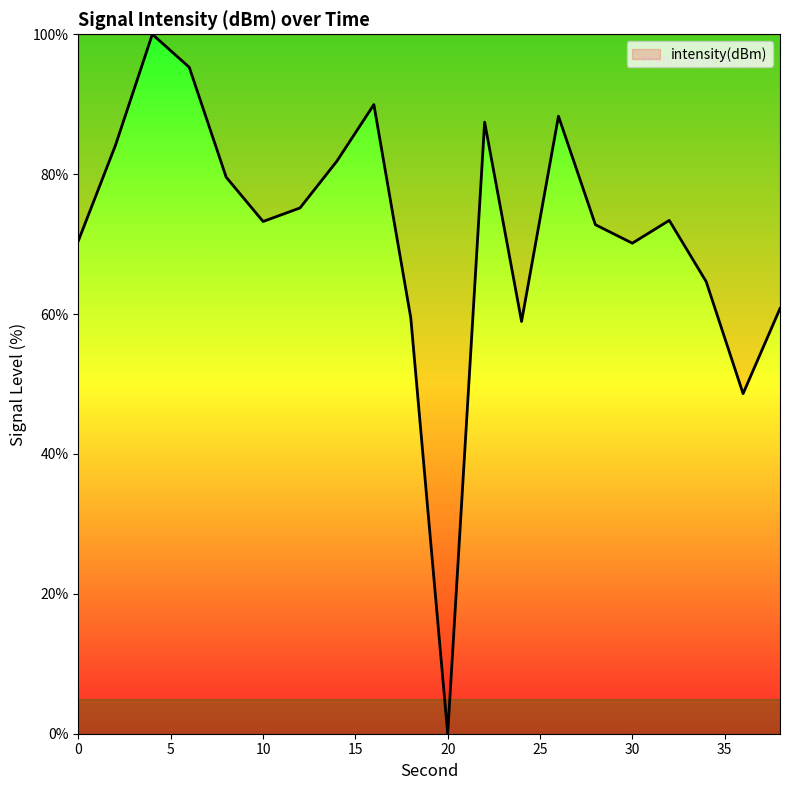

What is the greatest value displayed?

100.0